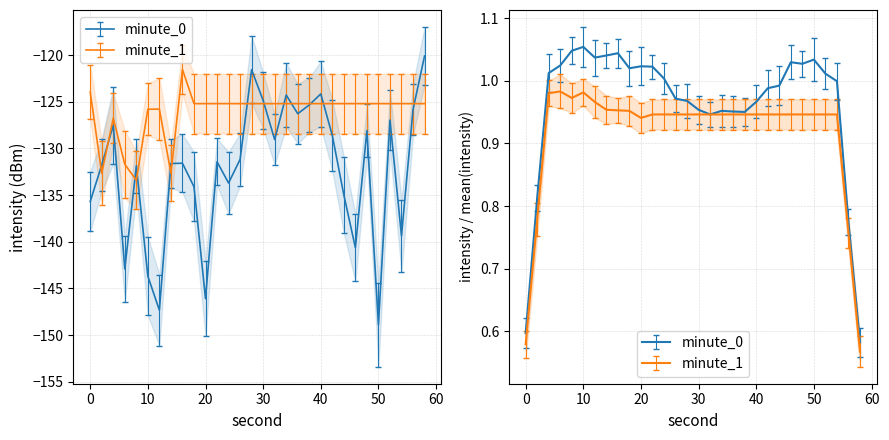

Which series ends up on top after the final intersection of minute_1 and minute_0?

minute_0